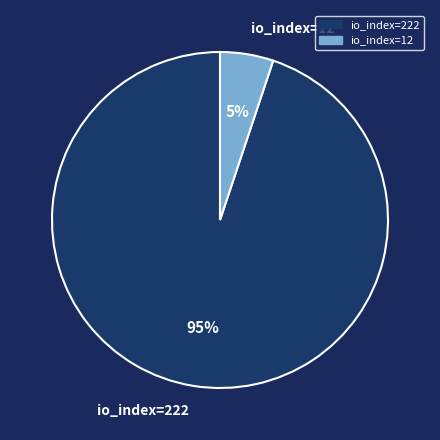

To the nearest percent, what is the difference between the io_index=12 and io_index=222 slice percentages?

90%